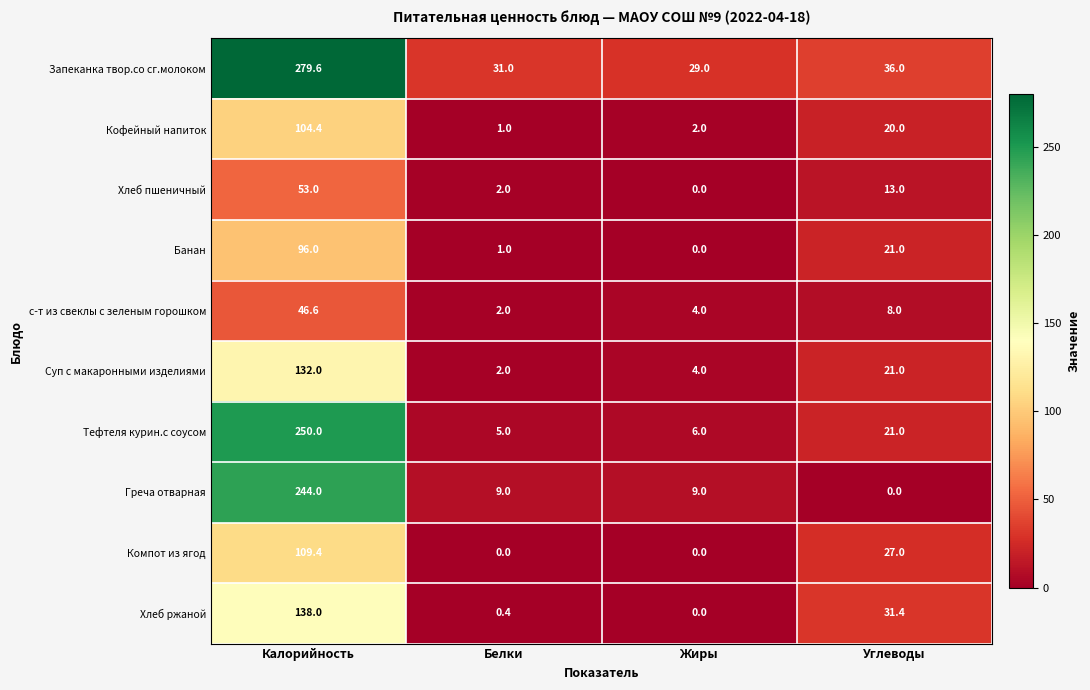

At which category is the sum across all series the highest?

Калорийность